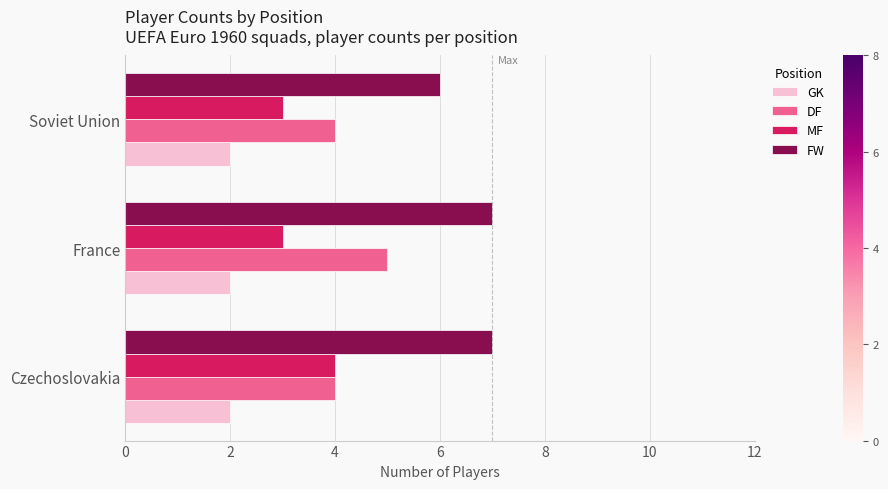

What is the sum of all FW values?

20